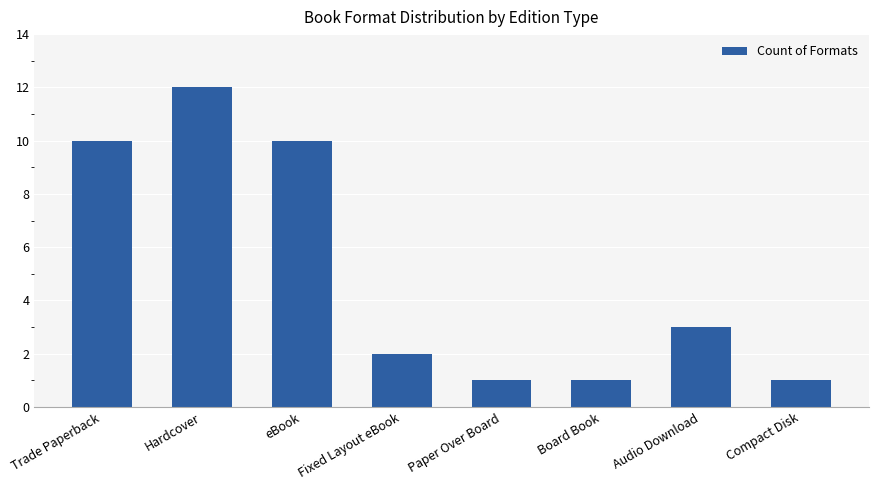

The chart shows a value of 2 at Fixed Layout eBook. True or false?

True